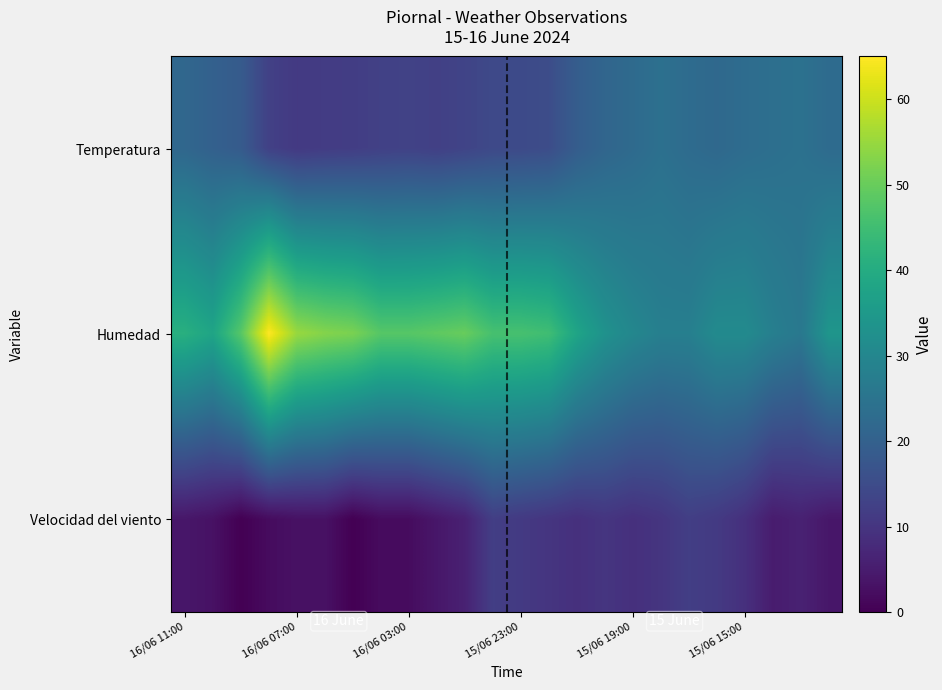

Which series has the largest range (max minus min)?

Humedad